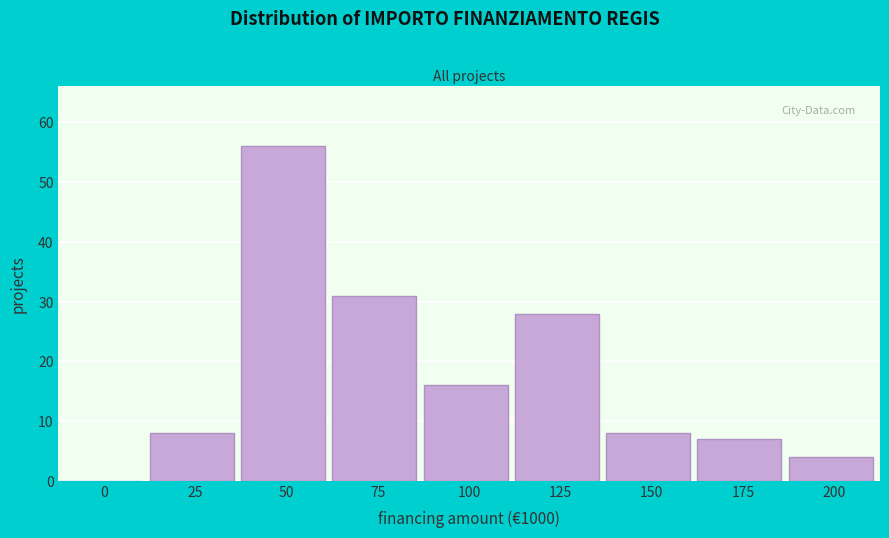

Reading left to right, transcribe all the data shown in this chart.

0=0	25=8	50=56	75=31	100=16	125=28	150=8	175=7	200=4